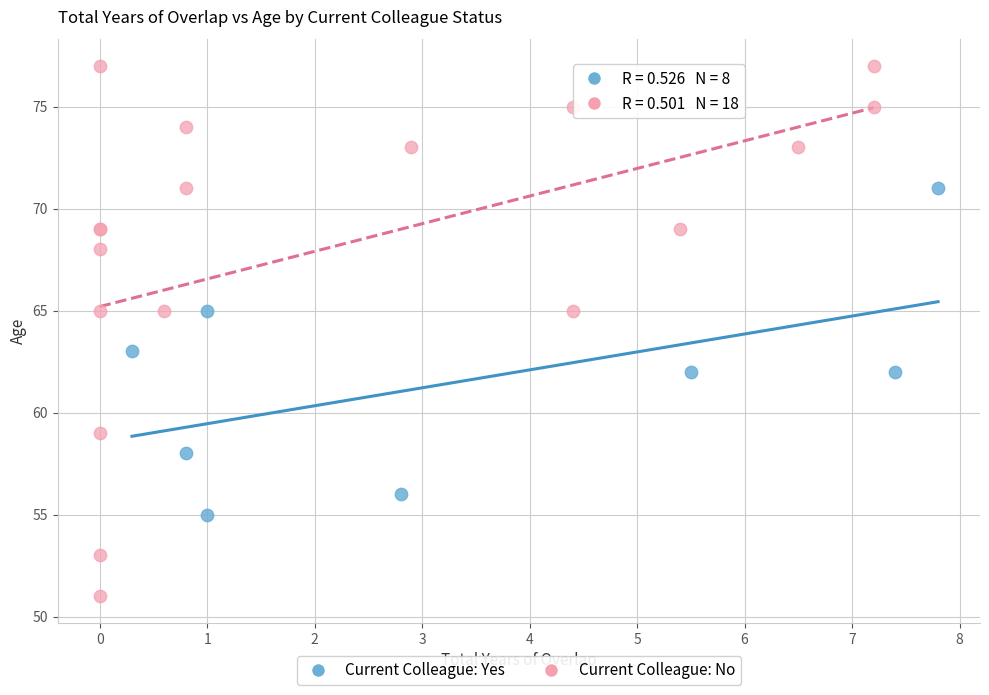

Which series has the widest spread of Y values?

Current Colleague: No